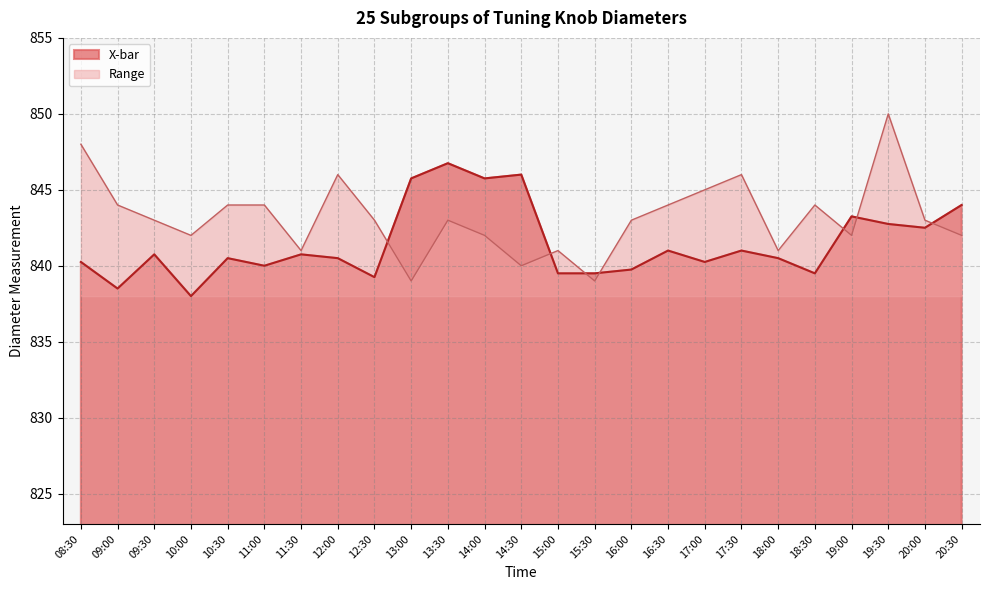

What is the maximum value shown in the chart?

850.0